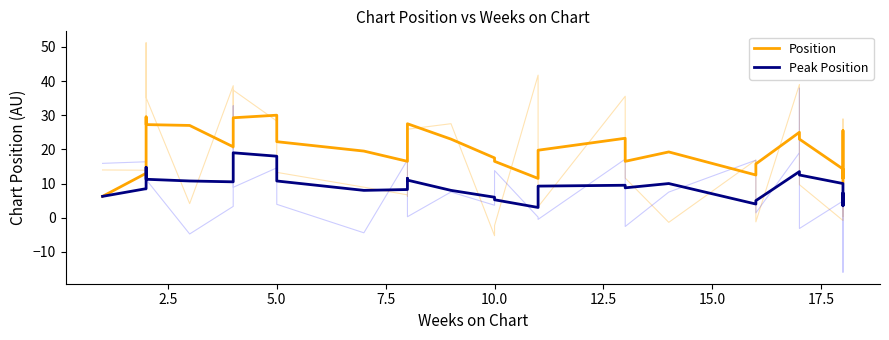

True or false: Position has more than 2 interior local peaks.

True